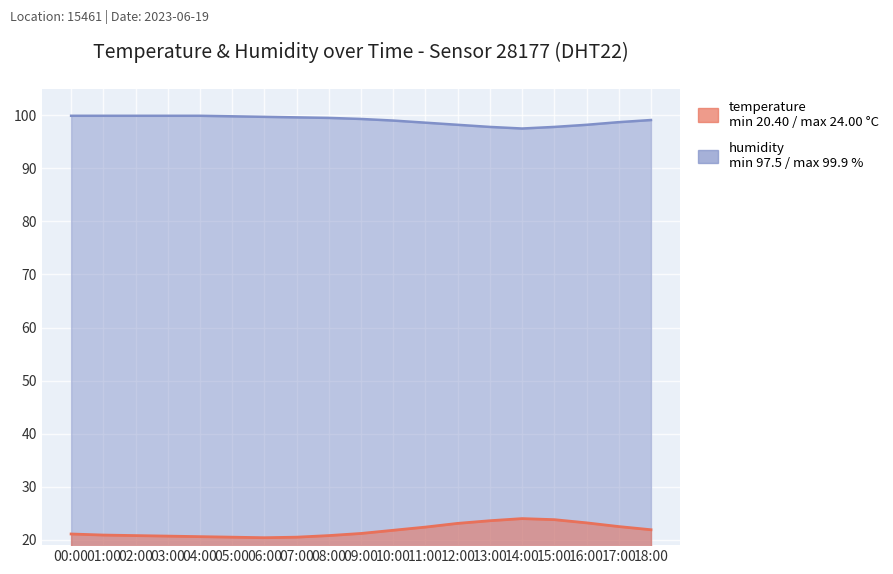

Reading left to right, transcribe all the data shown in this chart.

temperature: 00:00=21.1	01:00=20.9	02:00=20.8	03:00=20.7	04:00=20.6	05:00=20.5	06:00=20.4	07:00=20.5	08:00=20.8	09:00=21.2	10:00=21.8	11:00=22.4	12:00=23.1	13:00=23.6	14:00=24.0	15:00=23.8	16:00=23.2	17:00=22.5	18:00=21.9
humidity: 00:00=99.9	01:00=99.9	02:00=99.9	03:00=99.9	04:00=99.9	05:00=99.8	06:00=99.7	07:00=99.6	08:00=99.5	09:00=99.3	10:00=99.0	11:00=98.6	12:00=98.2	13:00=97.8	14:00=97.5	15:00=97.8	16:00=98.2	17:00=98.7	18:00=99.1